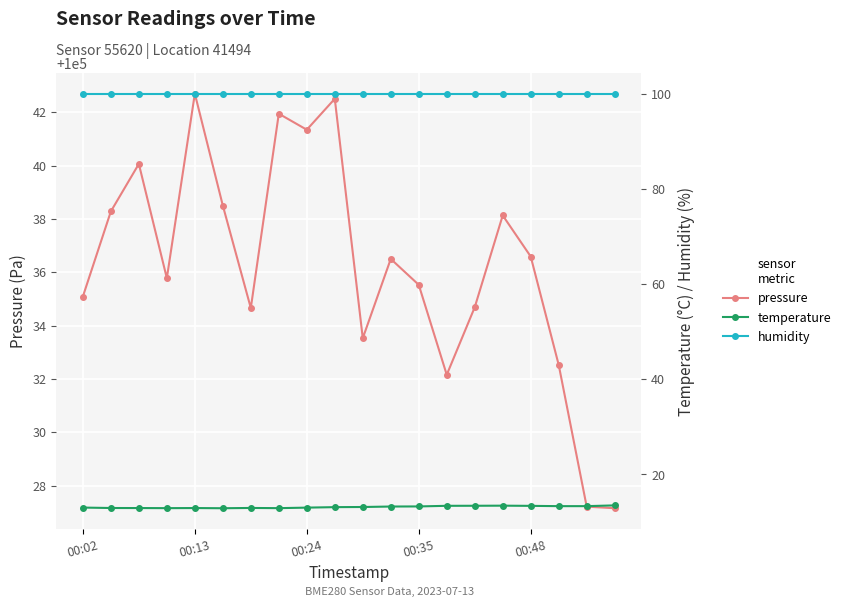

True or false: humidity and temperature cross at least once.

False